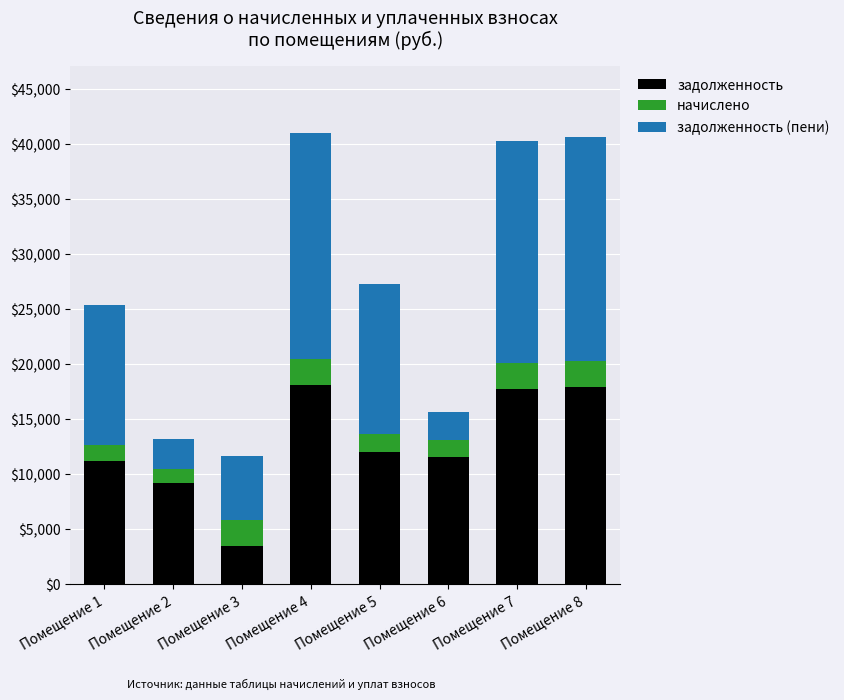

What is the sum of all задолженность values?

101393.5